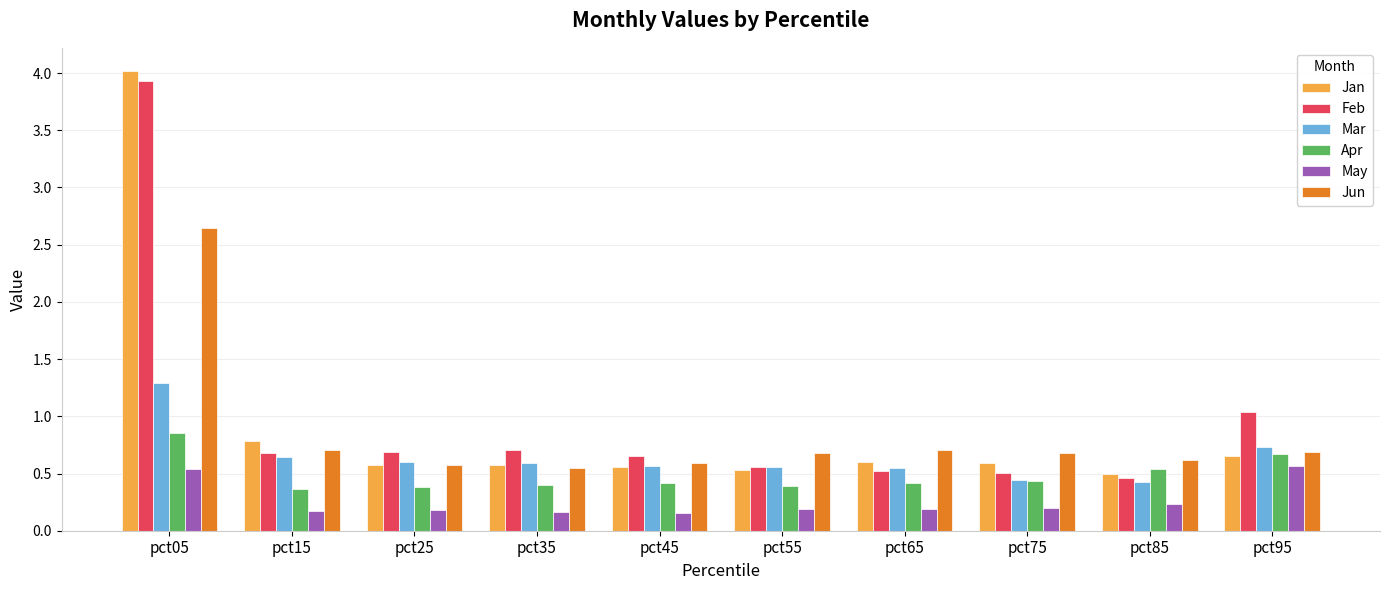

Which series has the widest spread of values?

Jan